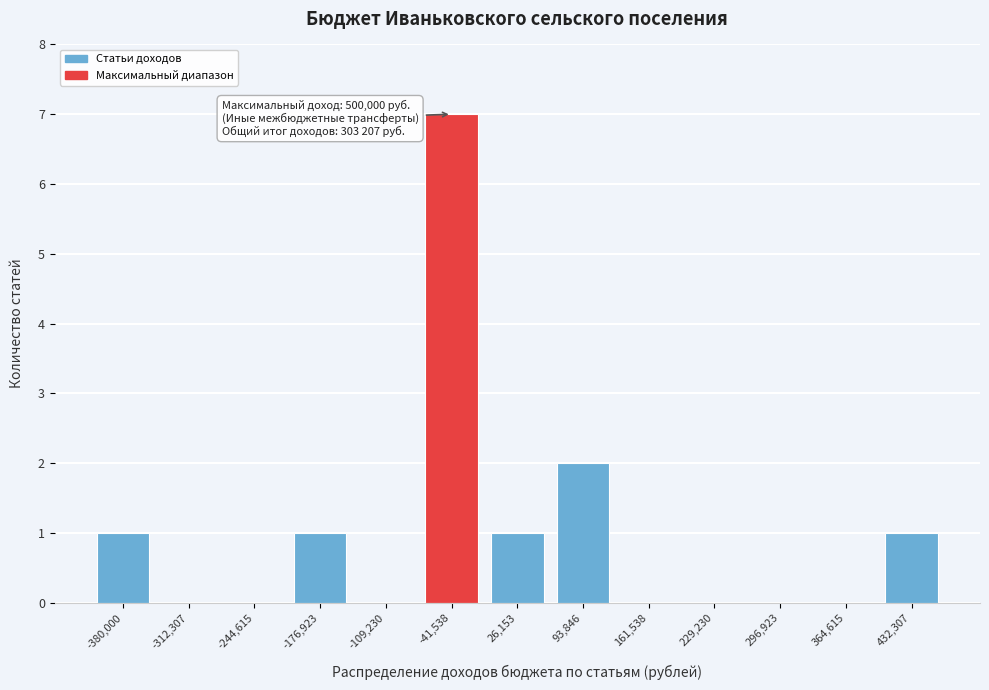

Reading left to right, list all the values displayed in this chart.

-380,000=1	-312,307=0	-244,615=0	-176,923=1	-109,230=0	-41,538=7	26,153=1	93,846=2	161,538=0	229,230=0	296,923=0	364,615=0	432,307=1